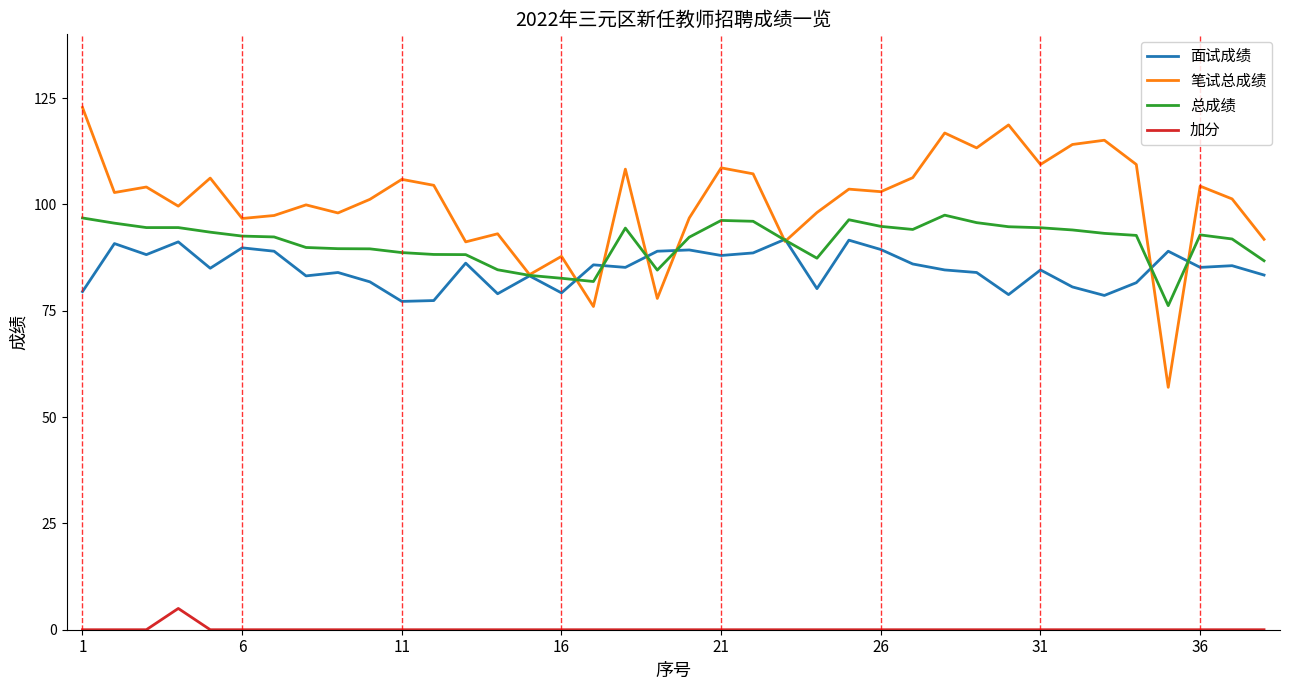

Rank the series by their maximum value, from highest to lowest.

笔试总成绩, 总成绩, 面试成绩, 加分